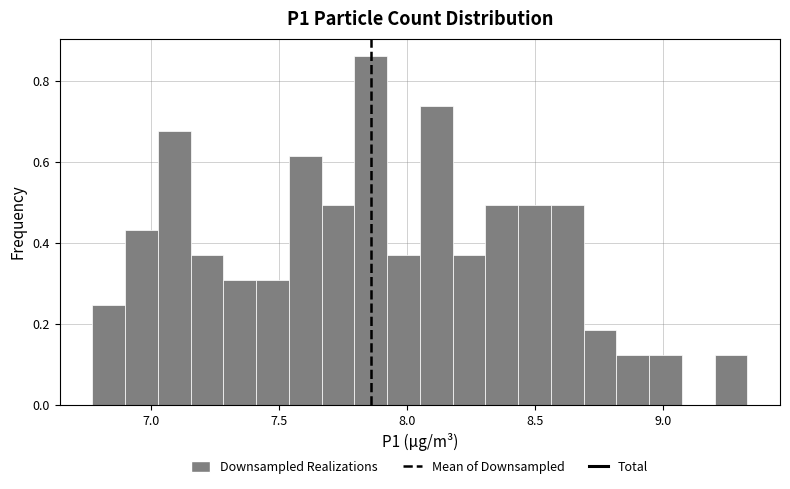

Around what value on the x-axis is the tallest bar? Give the approximate position of its centre, as read against the axis.

7.85